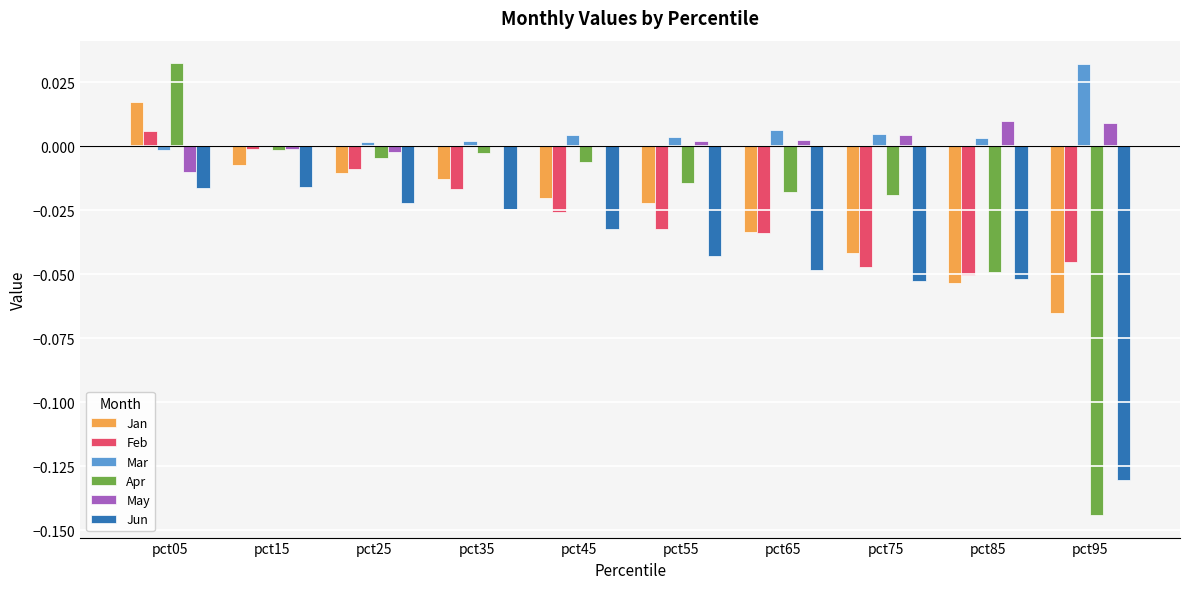

How many distinct data groups are displayed?

6